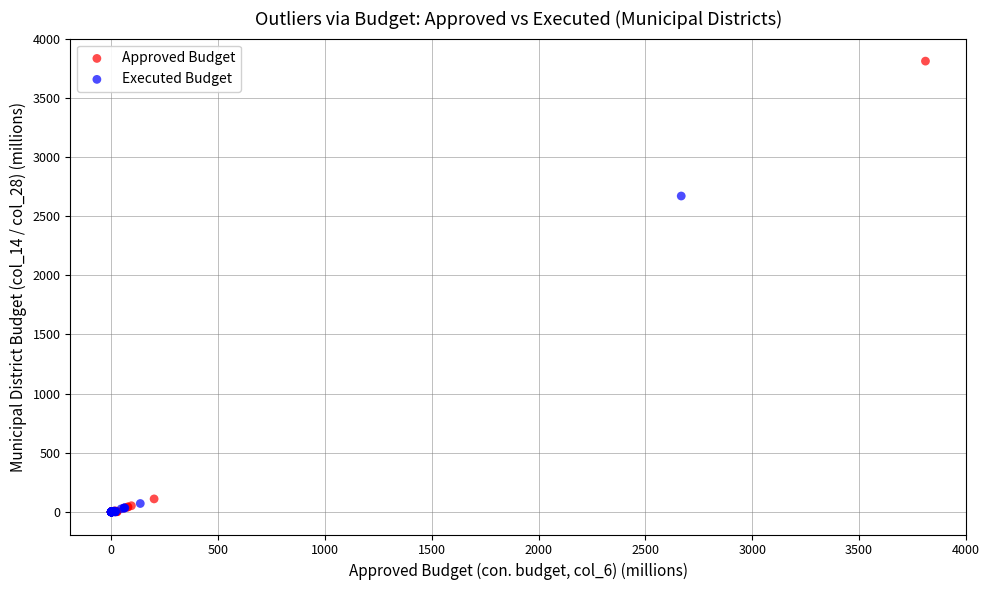

Which series has the largest Y range (max minus min)?

Approved Budget